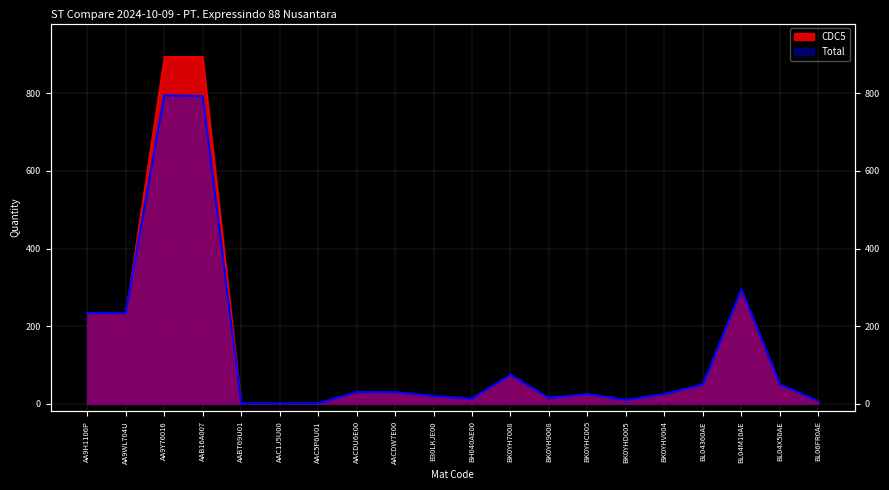

What is the difference between the CDC5 values at AAB16A007 and BH040AE00?

882